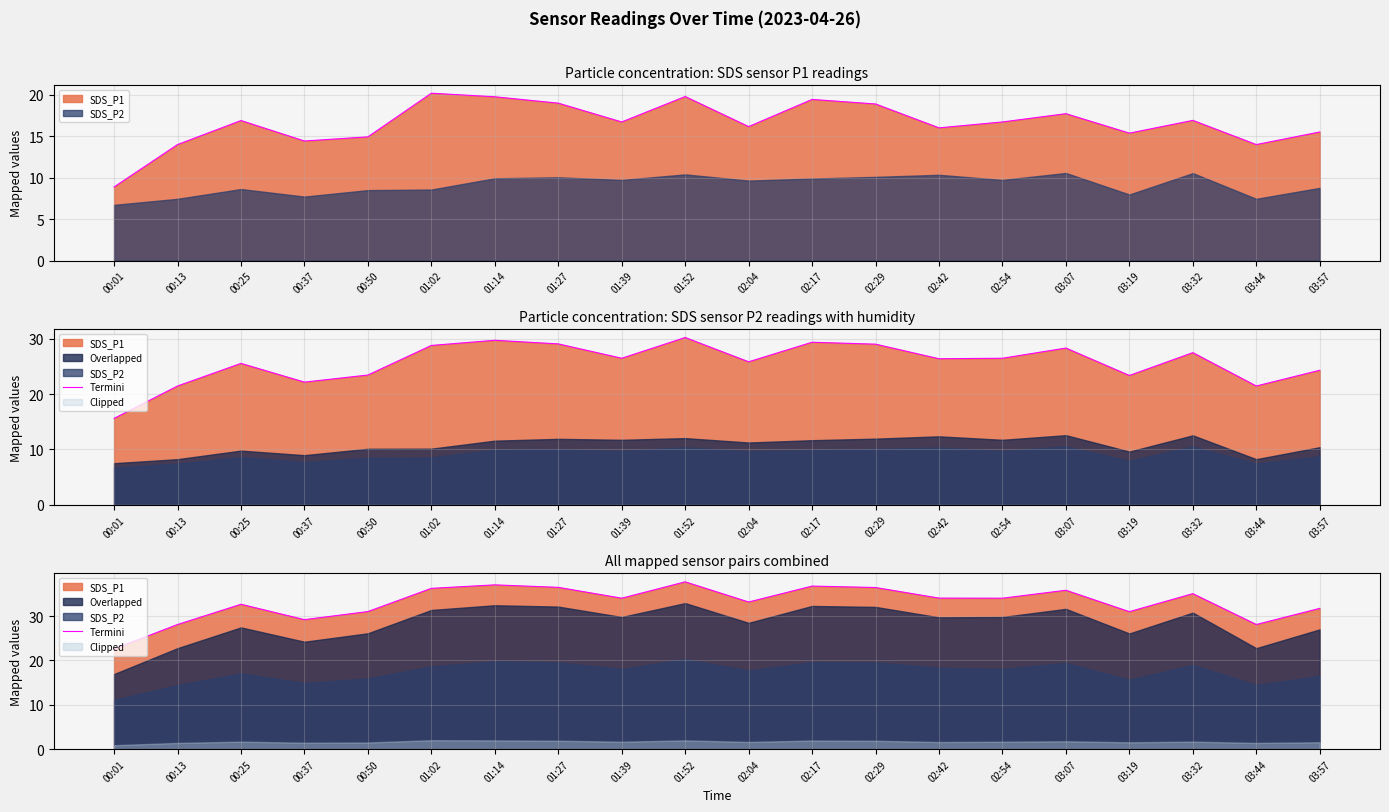

What is the sum of all values?

661.5